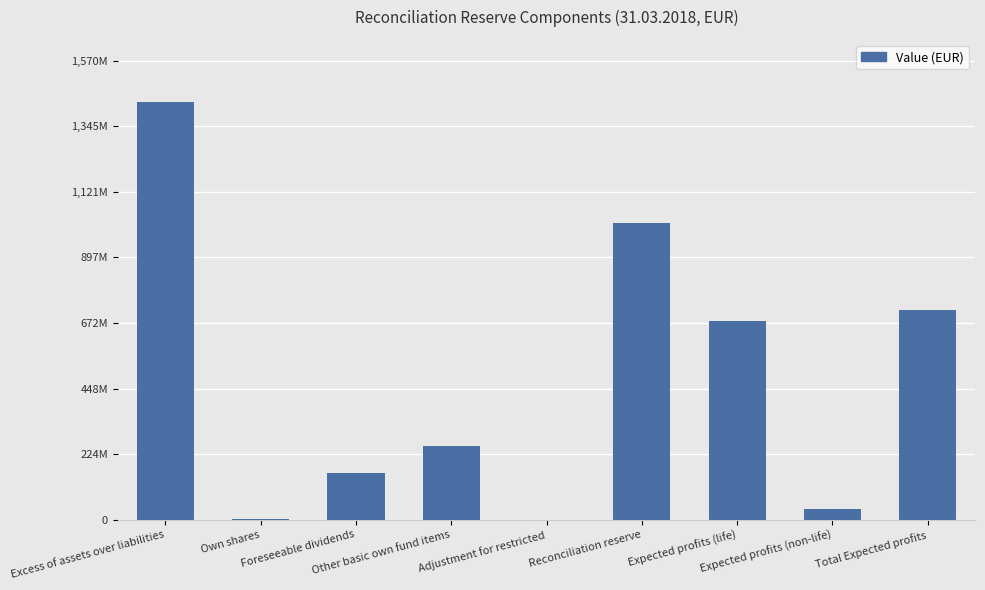

What value does the data have at Other basic own fund items?

253494966.3